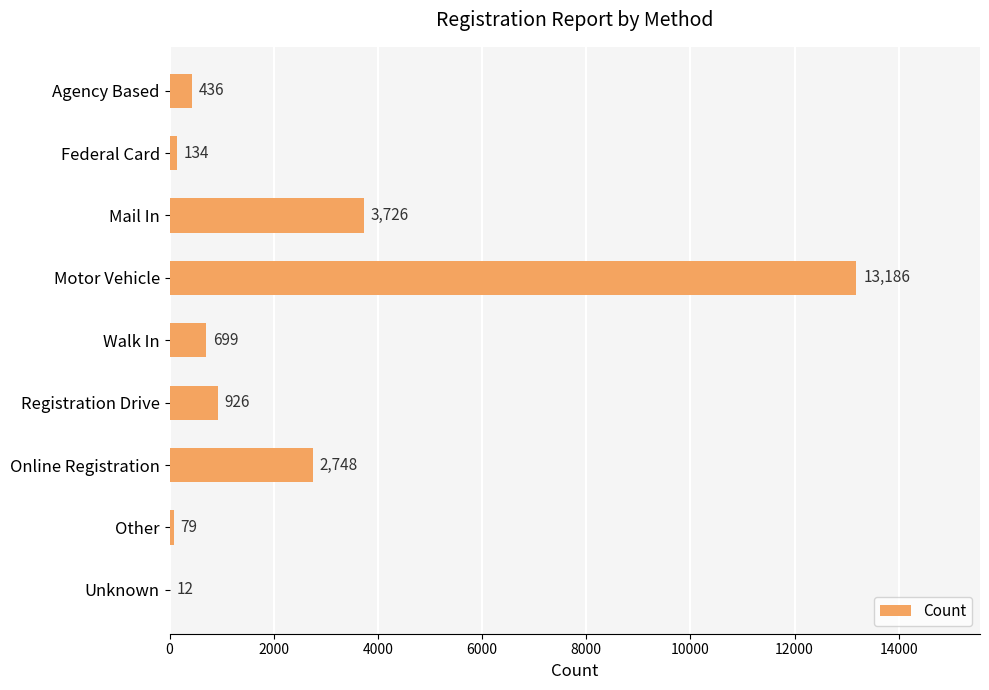

What is the sum of all values?

21946